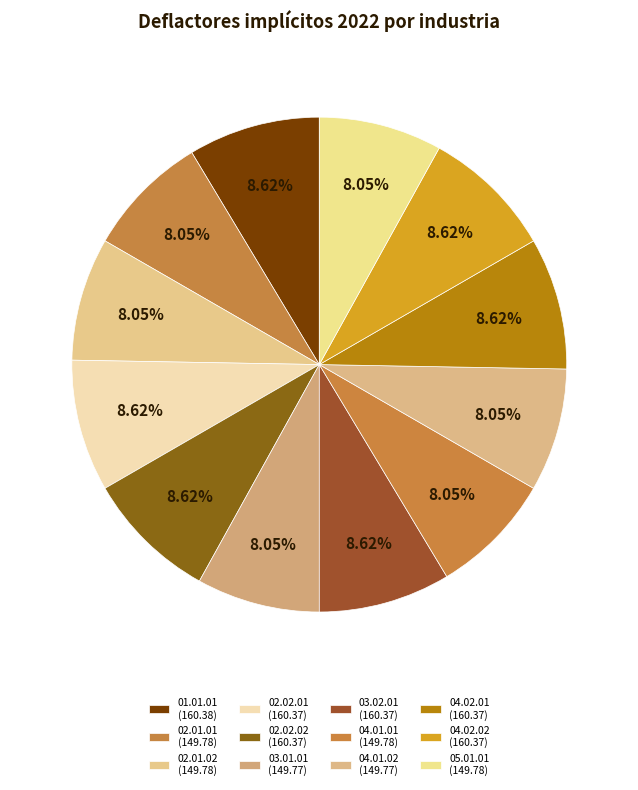

The 04.01.02 slice represents 8% of the pie. True or false?

True